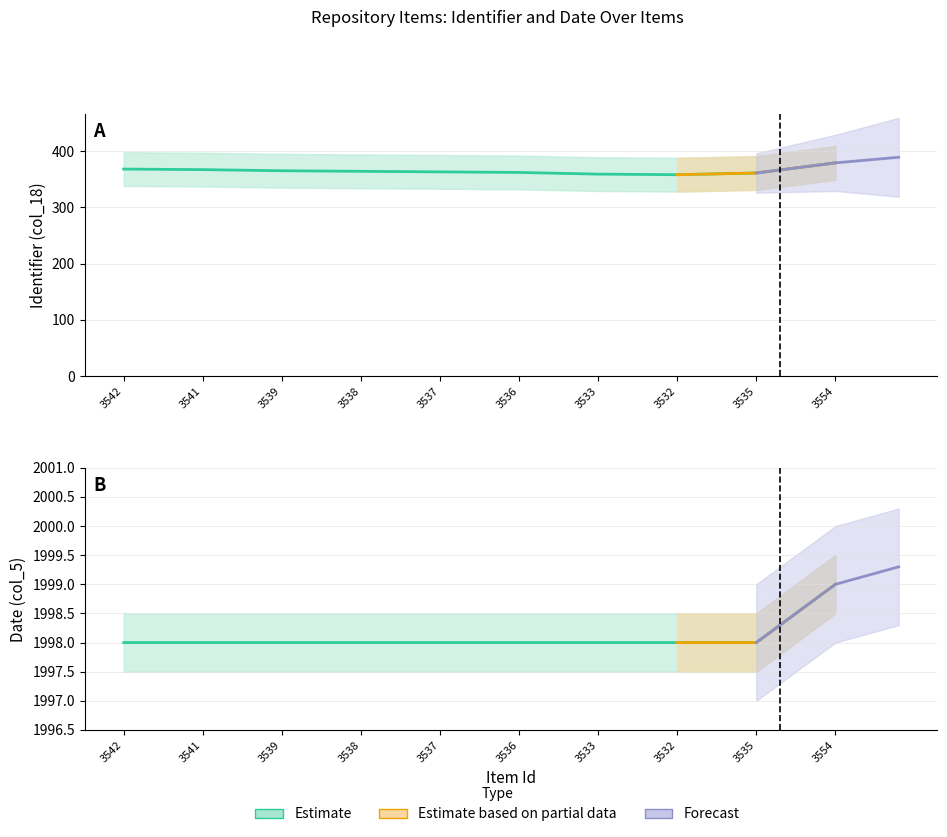

In Identifier, how many points are lower than both neighbors (excluding endpoints)?

1